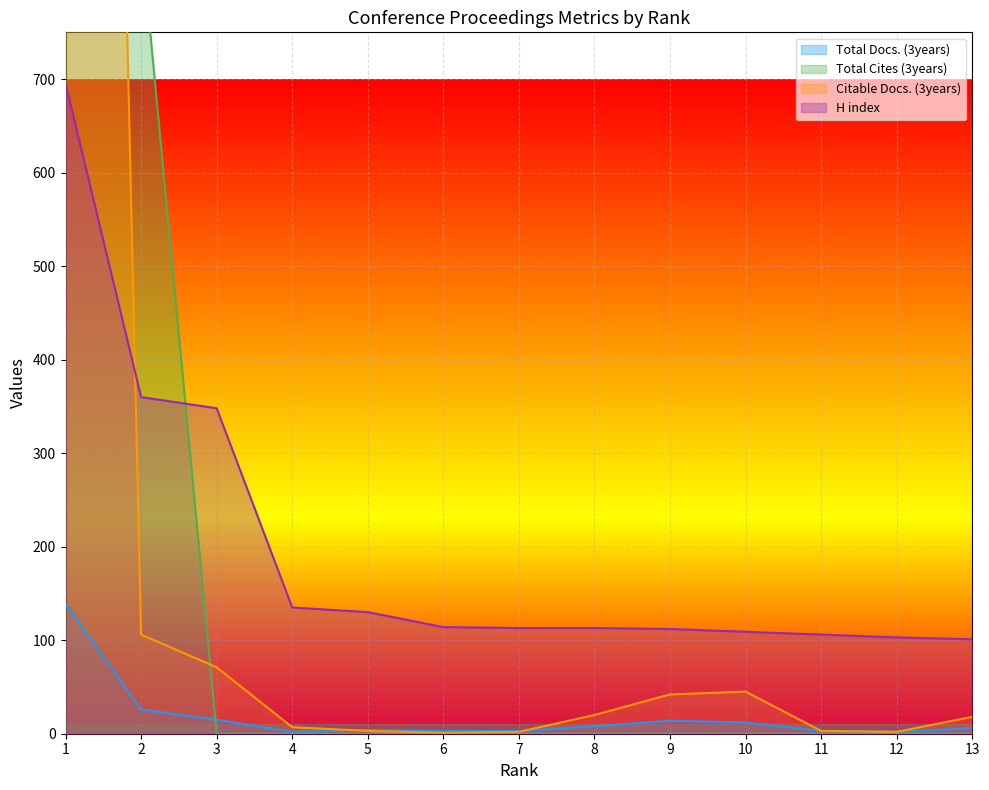

How many series are shown in this chart?

4